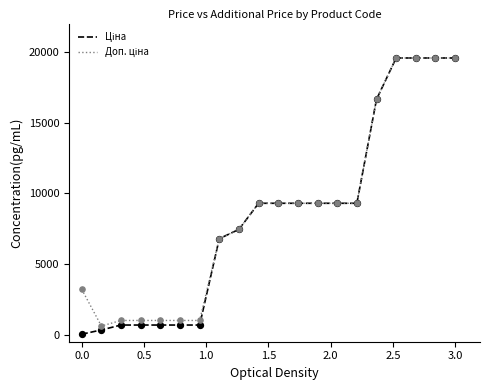

At how many categories does at least one series exceed 10485?

5